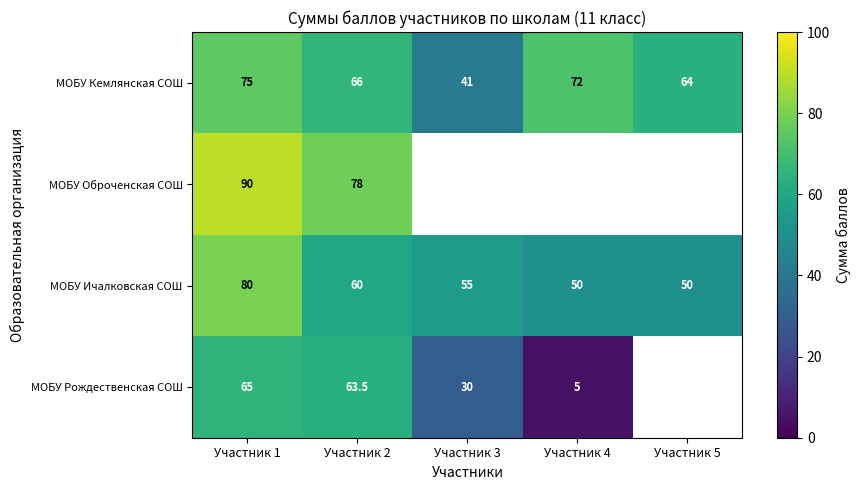

What is the minimum value for МОБУ Ичалковская СОШ?

50.0